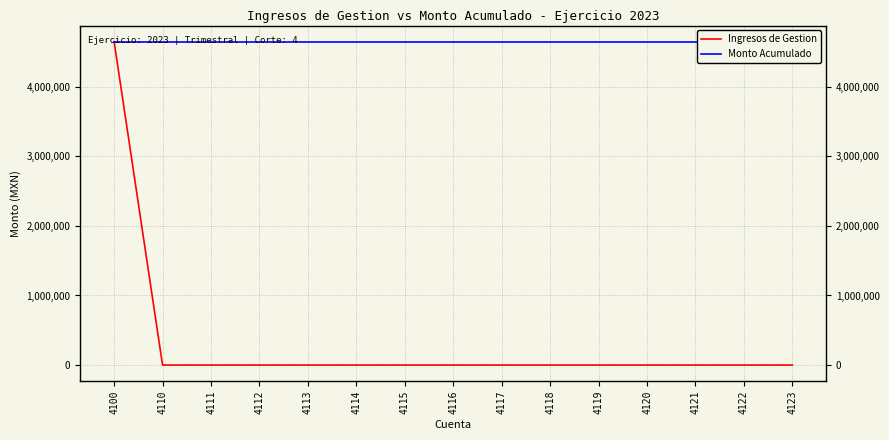

At how many categories does at least one series exceed 3158873?

15